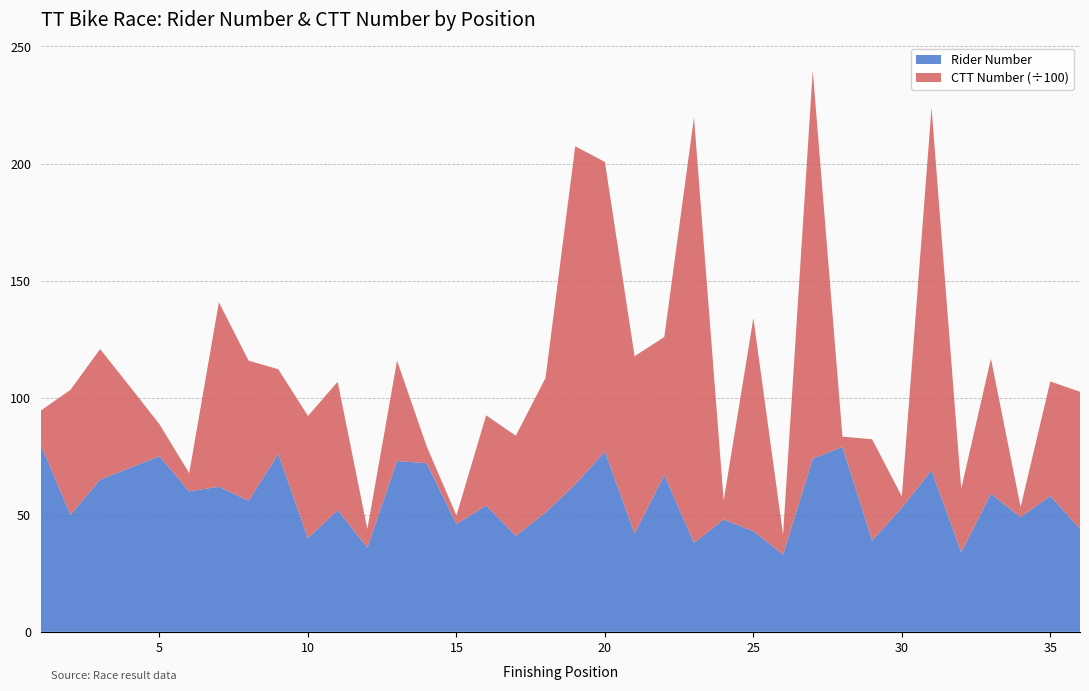

Reading left to right, extract all data points from this chart.

number: 1=80	2=50	3=65	4=70	5=75	6=60	7=62	8=56	9=76	10=40	11=52	12=36	13=73	14=72	15=46	16=54	17=41	18=51	19=63	20=77	21=42	22=67	23=38	24=48	25=43	26=33	27=74	28=79	29=39	30=53	31=69	32=34	33=59	34=49	35=58	36=44
ctt_number: 1=1450	2=5332	3=5577	4=3479	5=1365	6=776	7=7876	8=5985	9=3616	10=5221	11=5478	12=788	13=4282	14=714	15=373	16=3848	17=4276	18=5744	19=14438	20=12370	21=7572	22=5893	23=18174	24=810	25=9101	26=850	27=16578	28=437	29=4324	30=483	31=15491	32=2715	33=5767	34=435	35=4895	36=5854